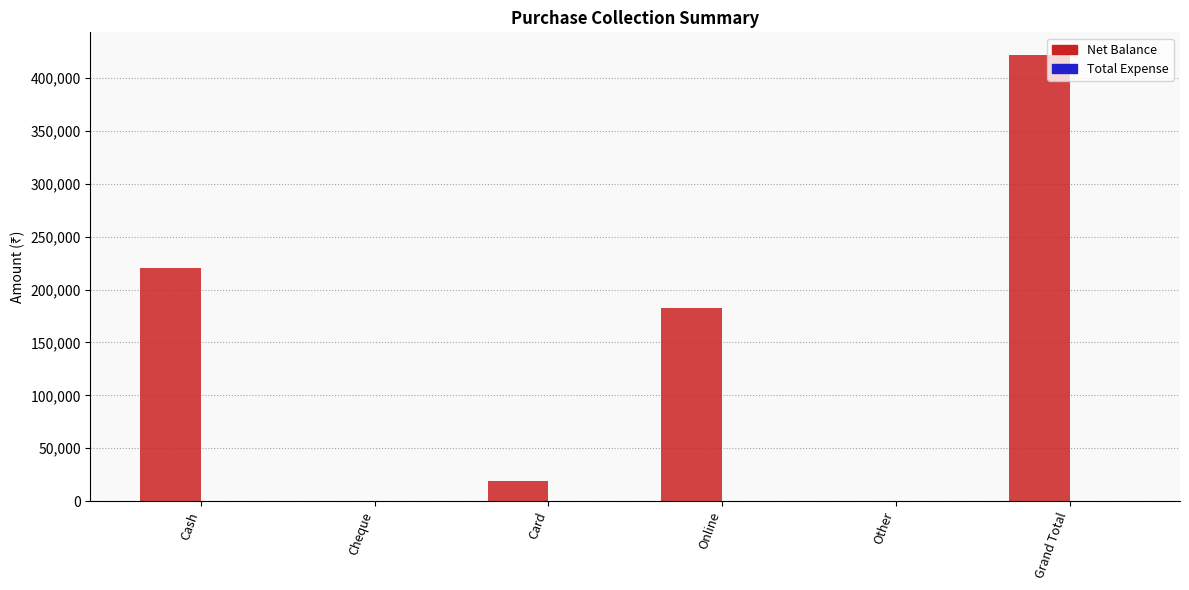

What is the ratio of the value at Grand Total to the value at Cash?

1.9